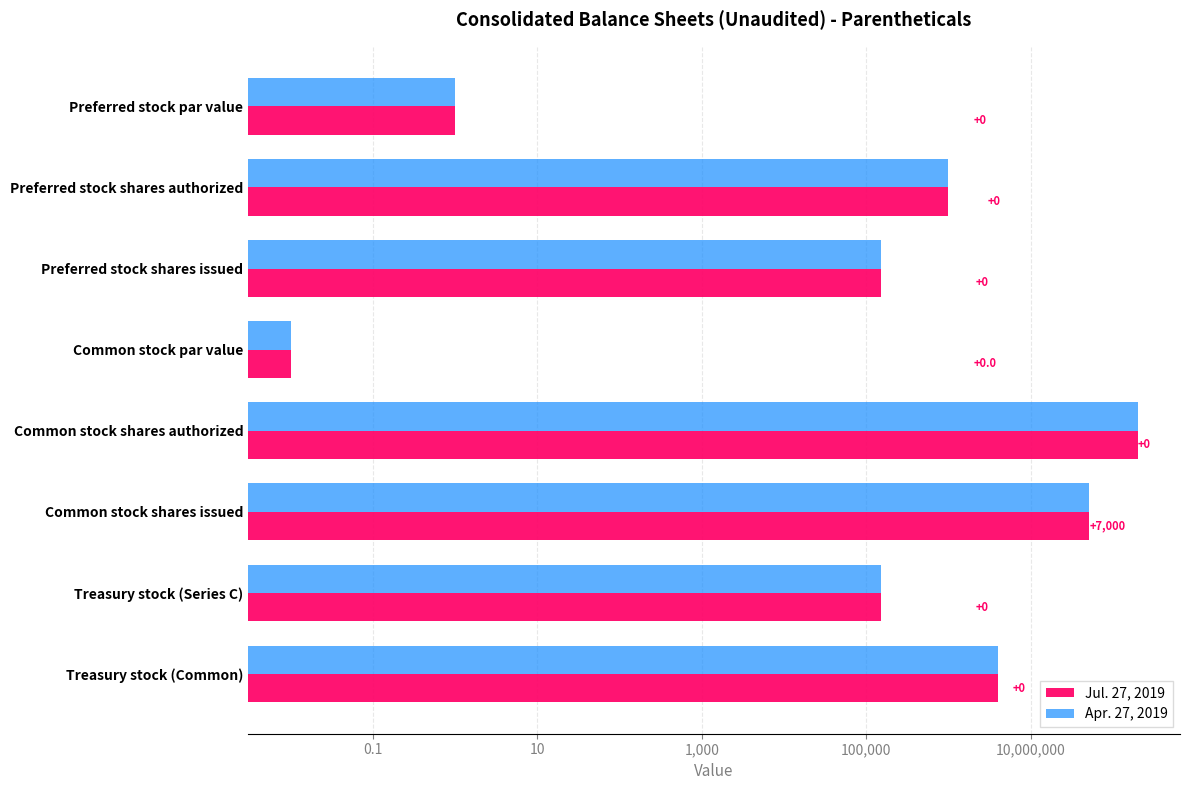

How many values in the Jul. 27, 2019 series exceed 1000000?

3